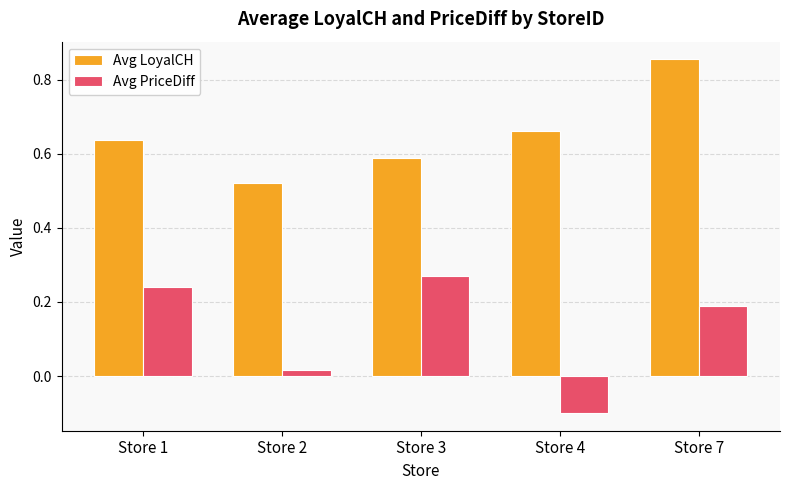

How many groups of bars are there?

5